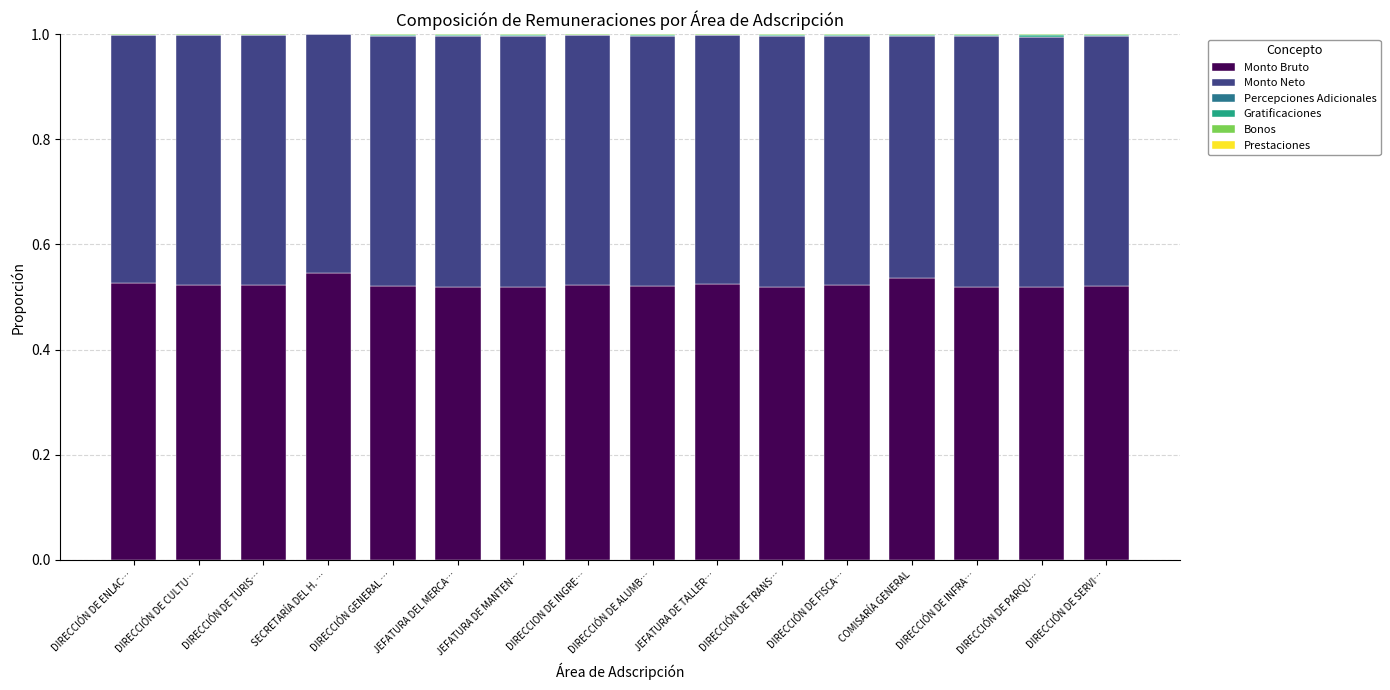

Are the bars grouped side by side (vs. stacked)?

No